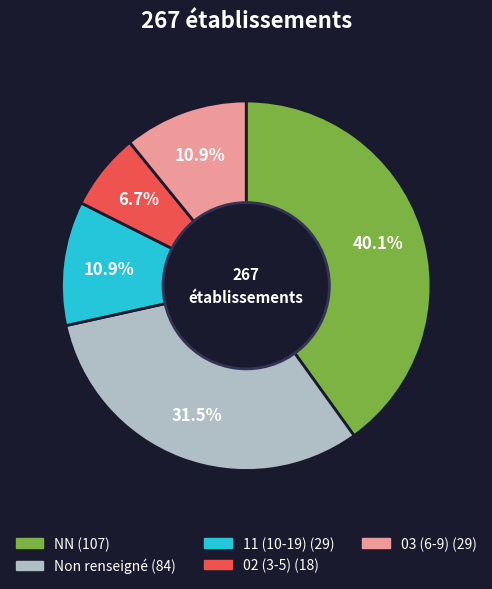

Is there a majority slice in this chart?

No